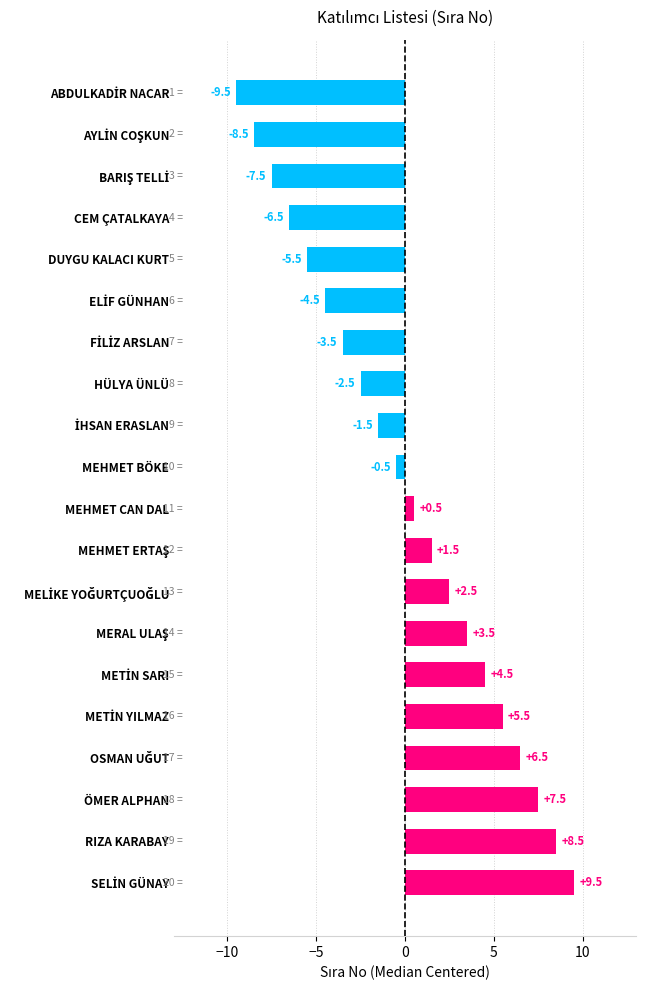

The value at CEM ÇATALKAYA is -6.5. True or false?

True